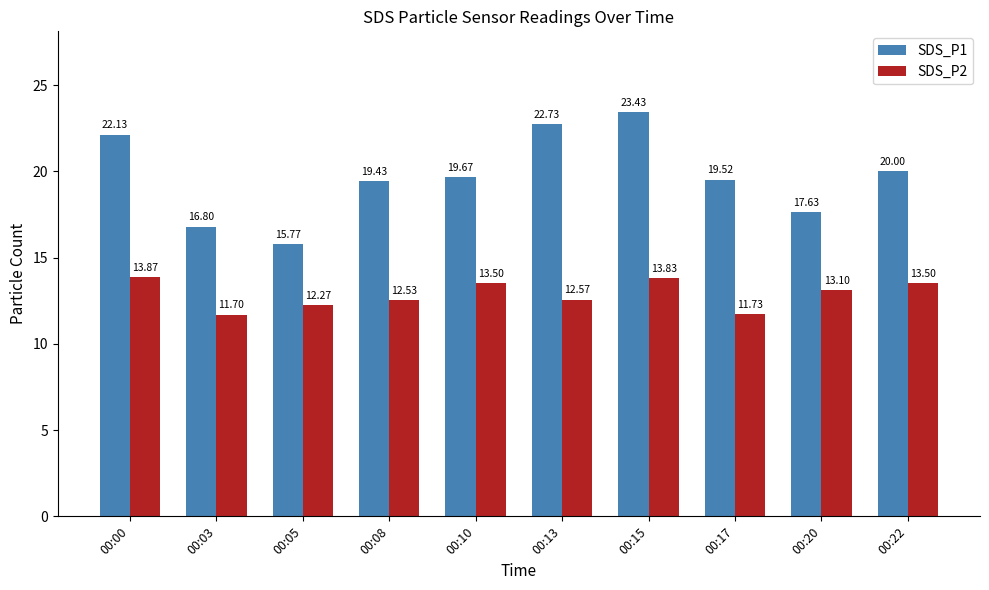

Which category has the highest value in the SDS_P1 series?

00:15